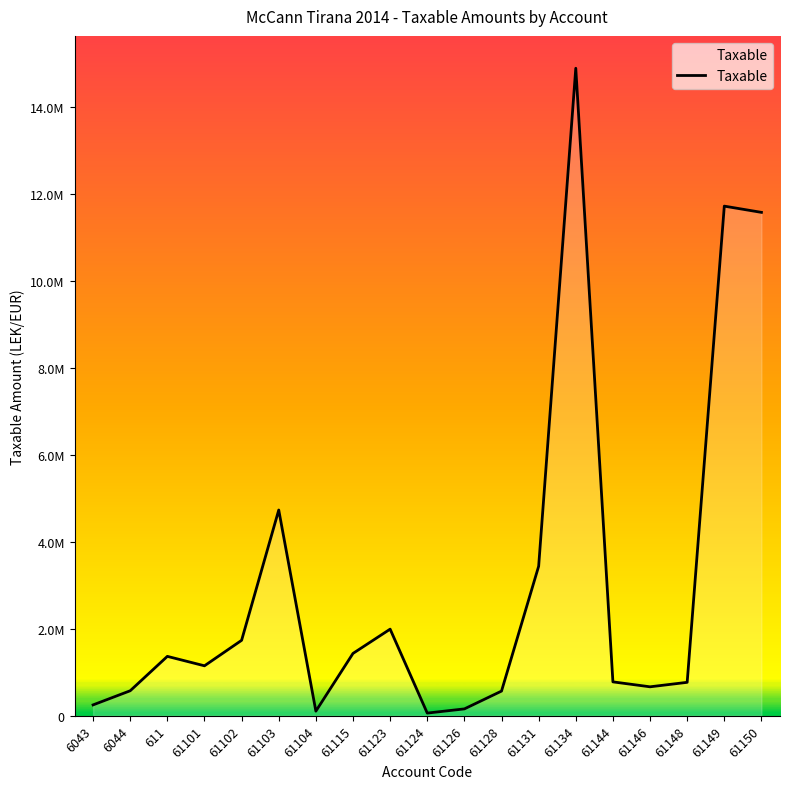

Between 61115 and 61101, which is larger?

61115